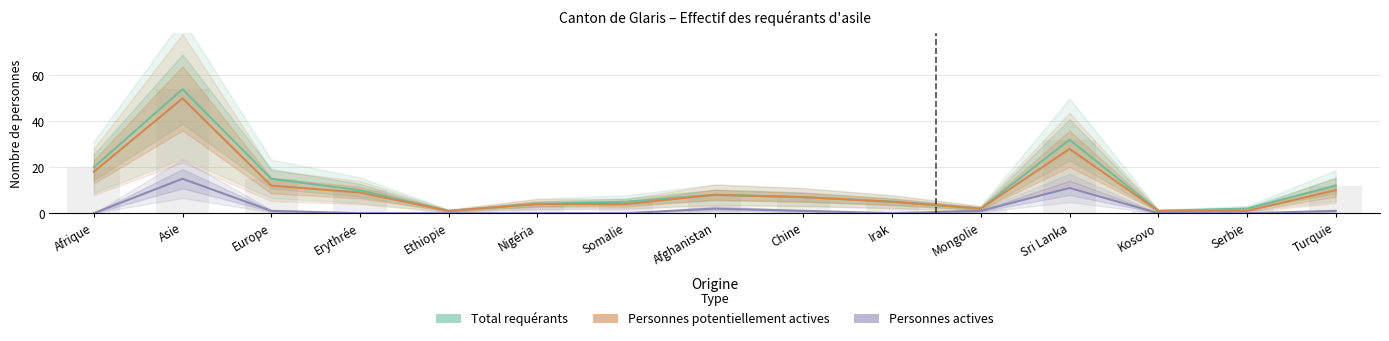

How many bars are there in each group?

3